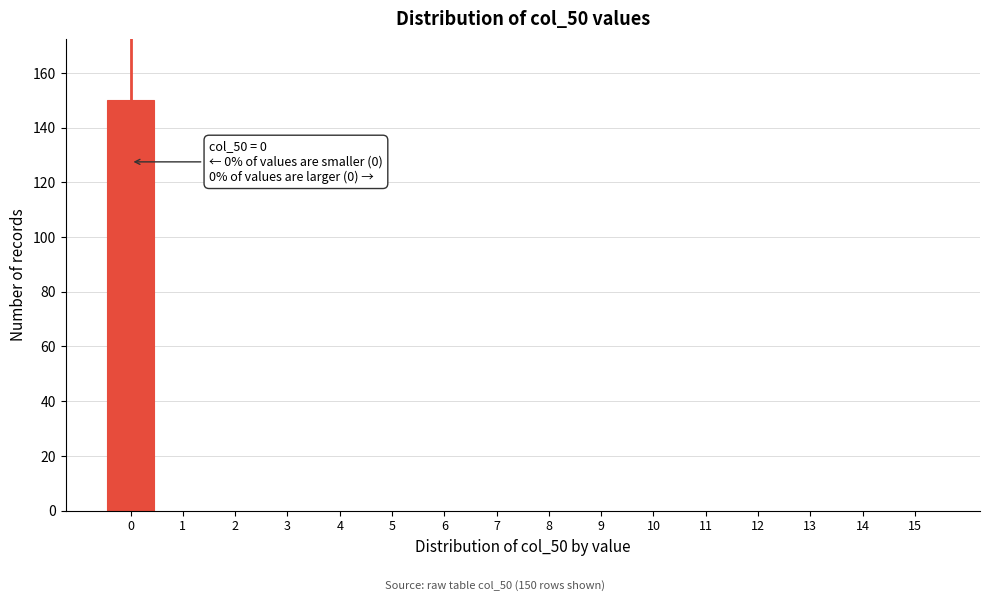

Over which range of the x-axis is the bar tallest?

-0.5 to 0.5